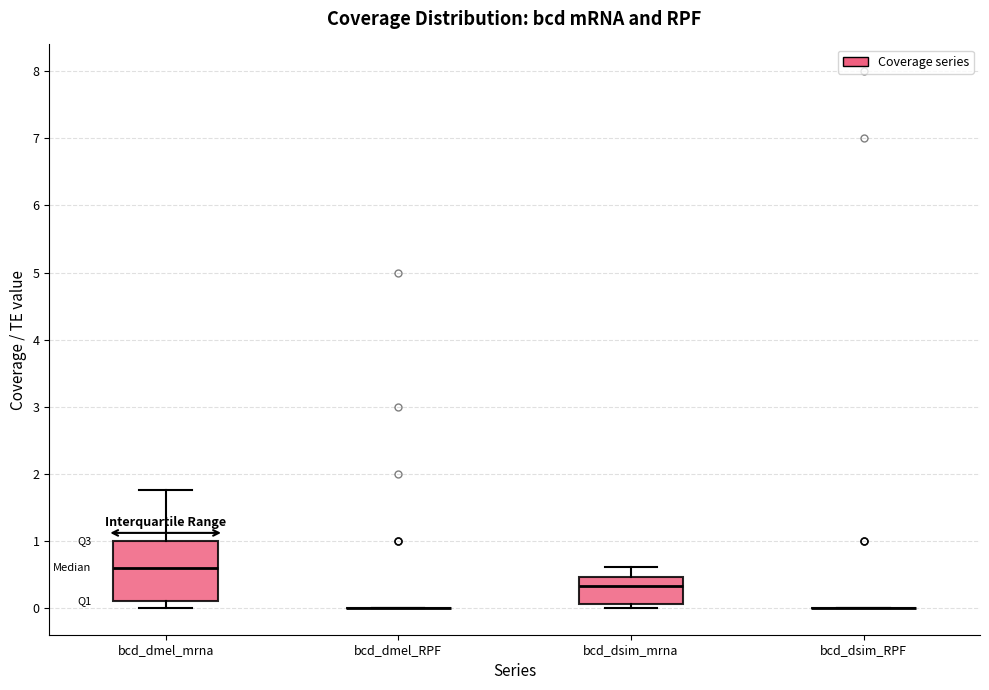

Comparing the boxes themselves (not the whiskers), which one is the tallest?

bcd_dmel_mrna